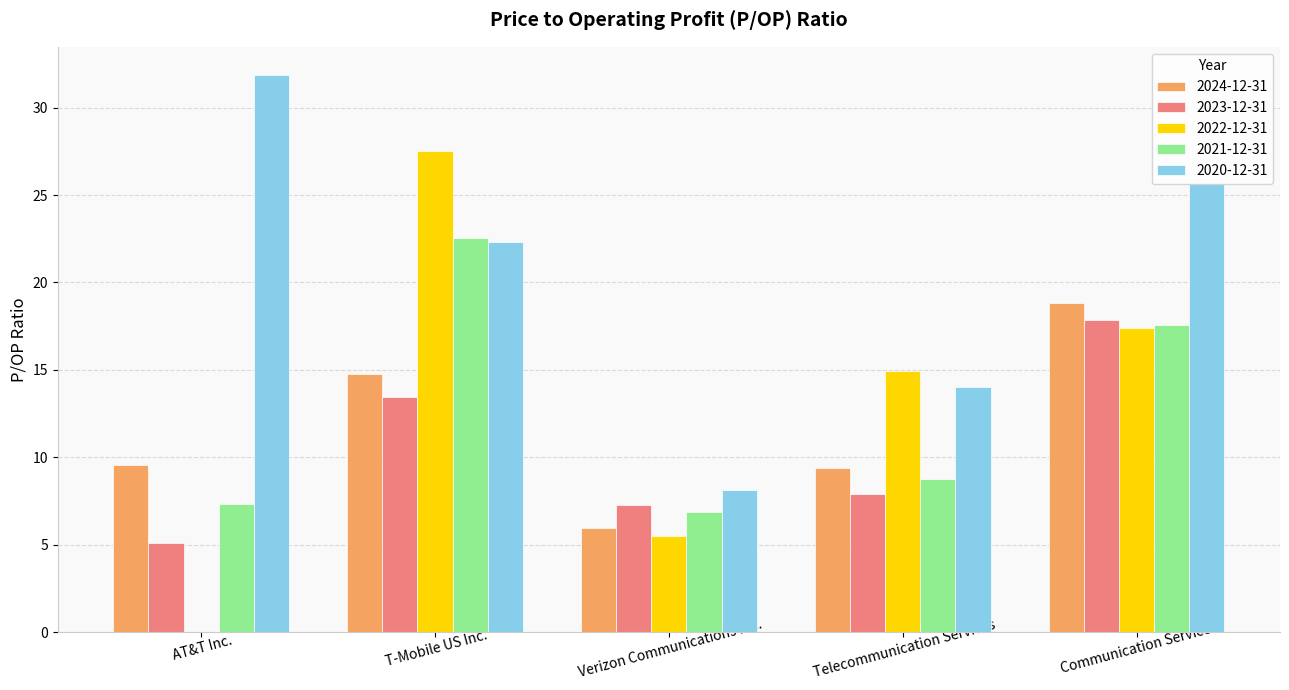

What is the maximum value shown in the chart?

31.9